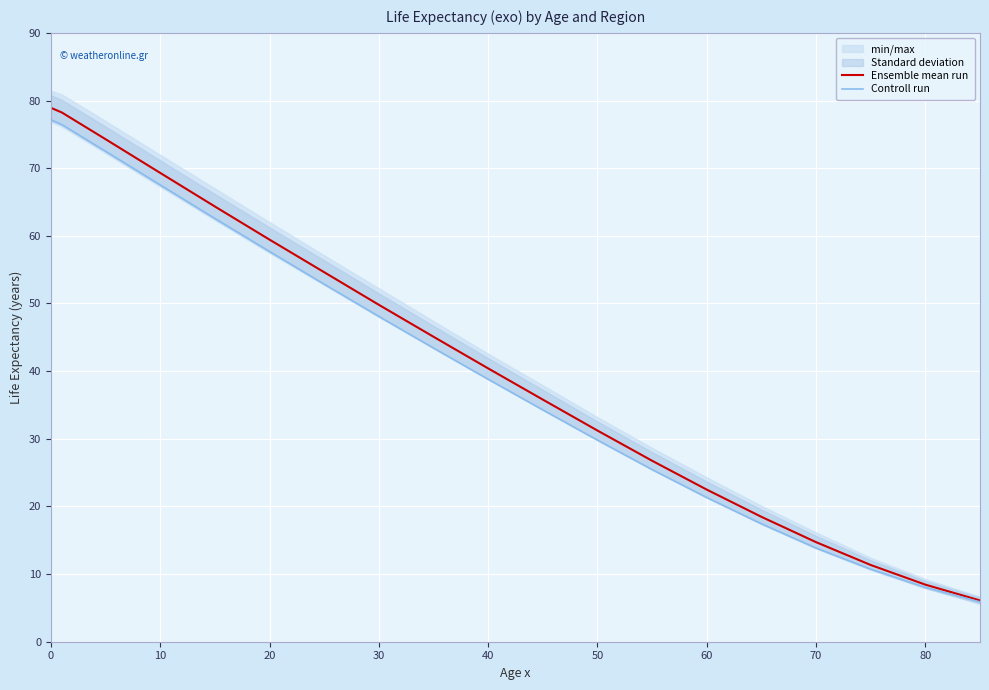

List the series in order of their peak value, lowest first.

Controll run, Ensemble mean run